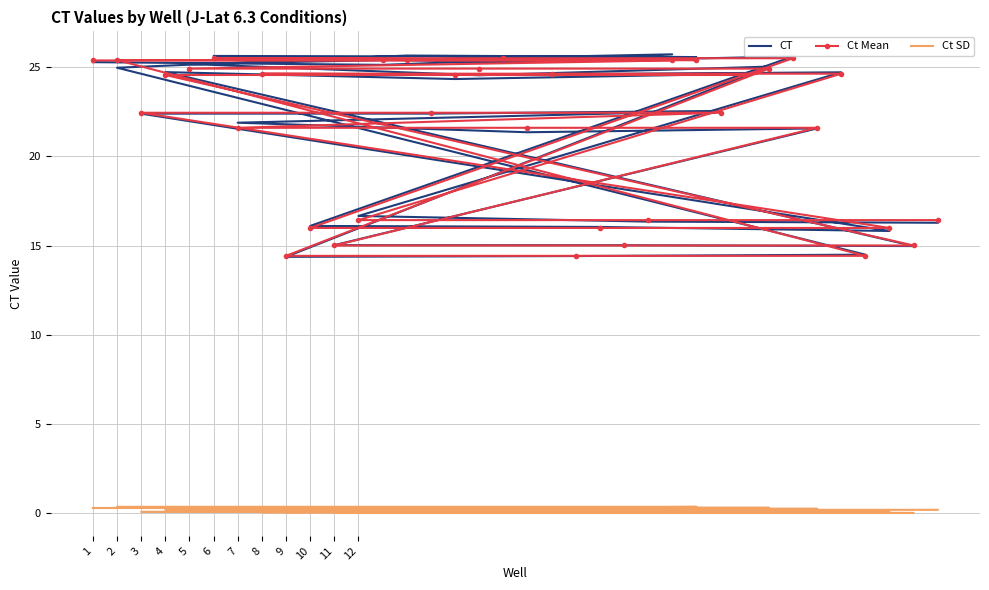

Where is the first local maximum for CT?

9